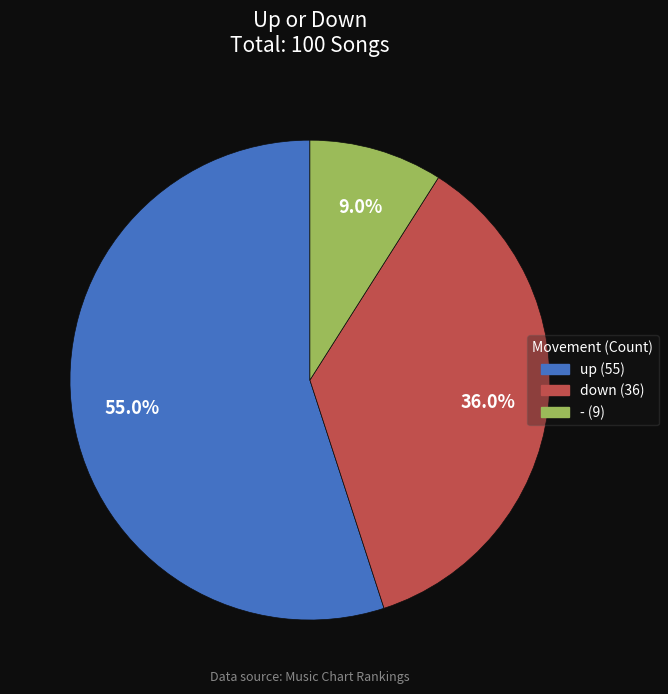

What percentage is the down slice, to the nearest percent?

36%